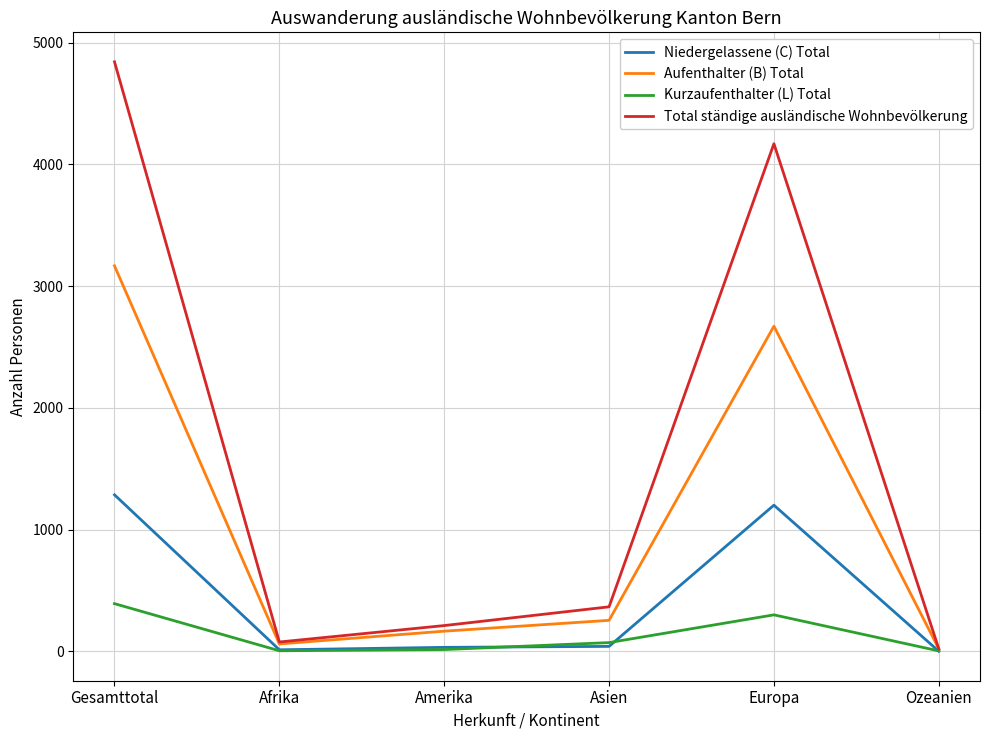

Rank the series at Gesamttotal from highest to lowest value.

Total ständige ausländische Wohnbevölkerung, Aufenthalter (B) Total, Niedergelassene (C) Total, Kurzaufenthalter (L) Total